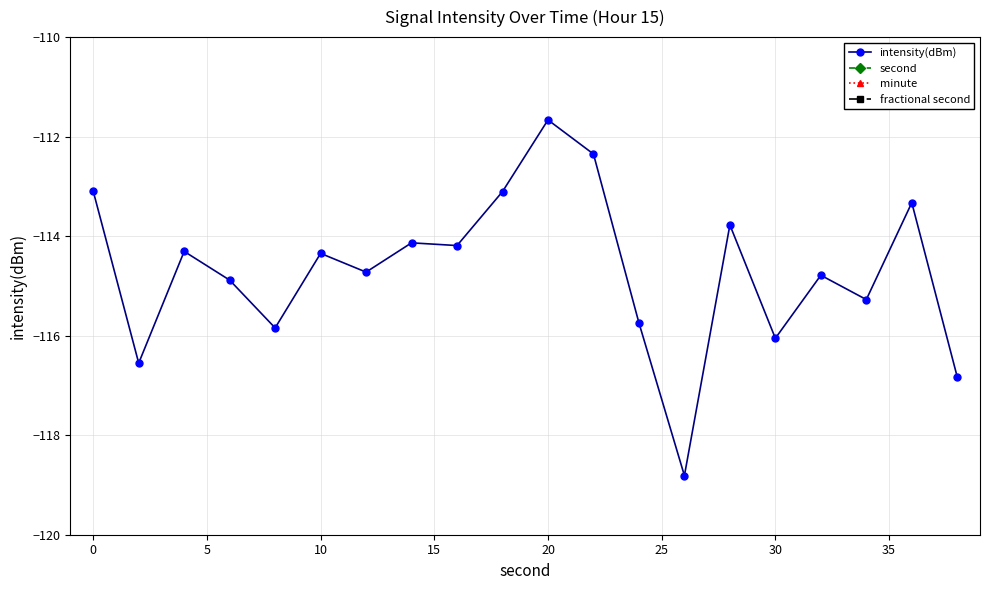

At which label does intensity(dBm) reach its peak?

20